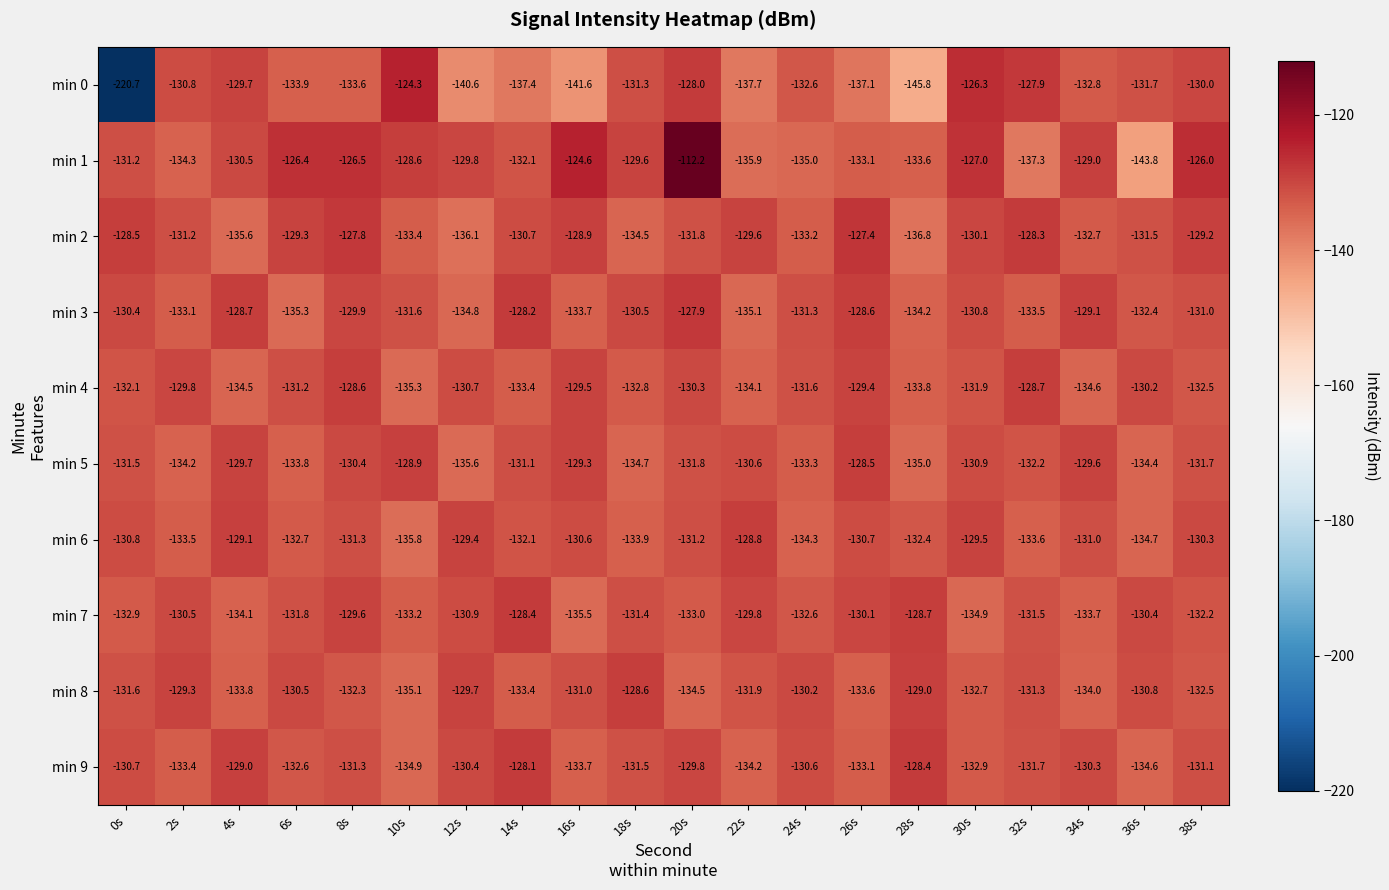

True or false: min 7 has a value of -50.5 at 12s.

False